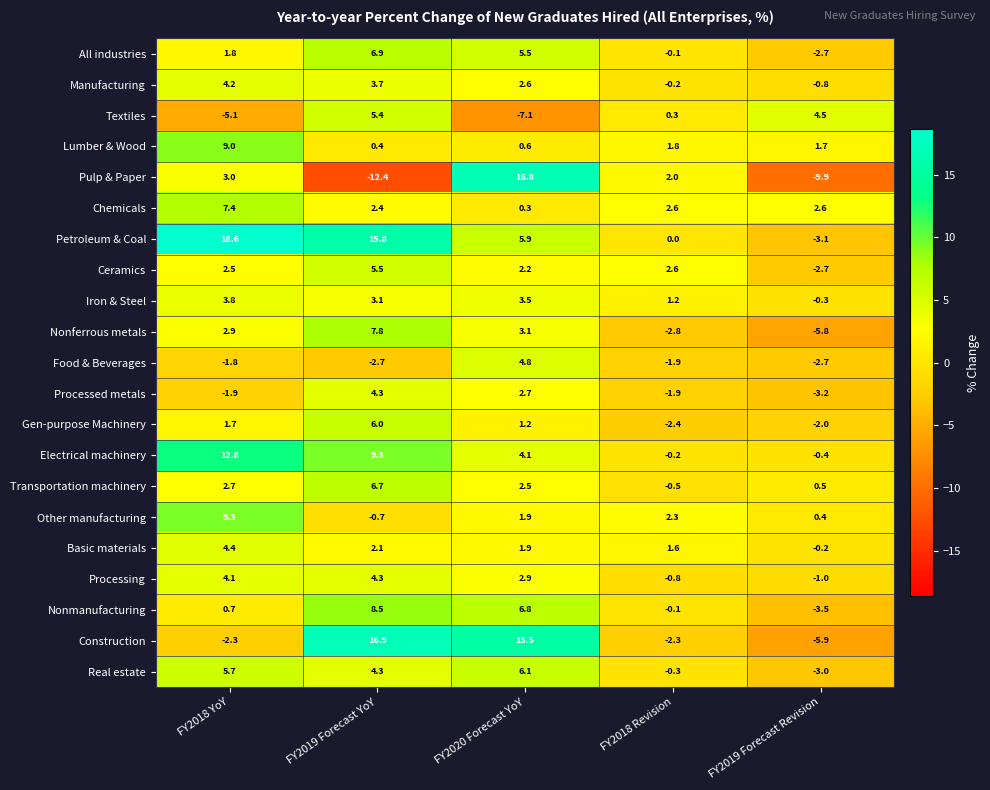

The Real estate series shows -3.0 at FY2019 Forecast Revision. True or false?

True